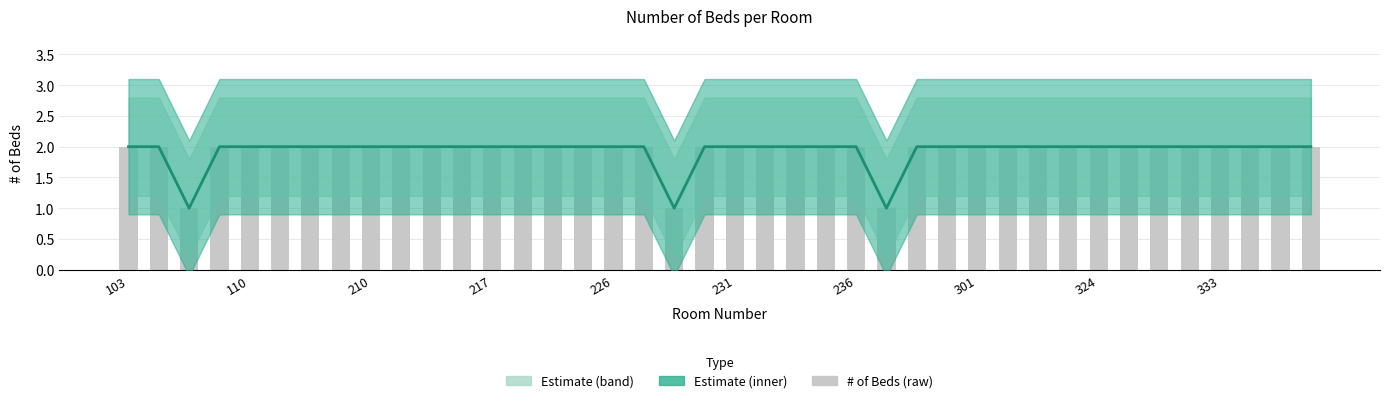

What is the approximate value of # of Beds (raw) at 27?

2